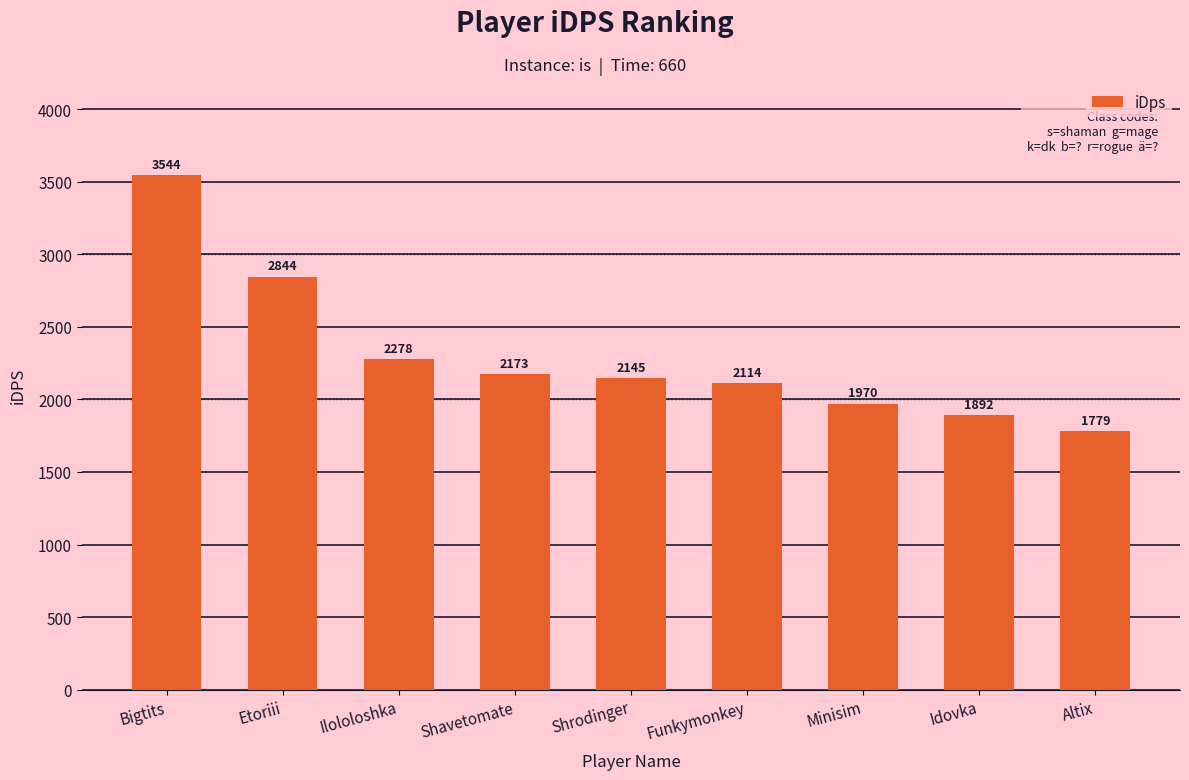

What is the label of the 5th bar from the left?

Shrodinger